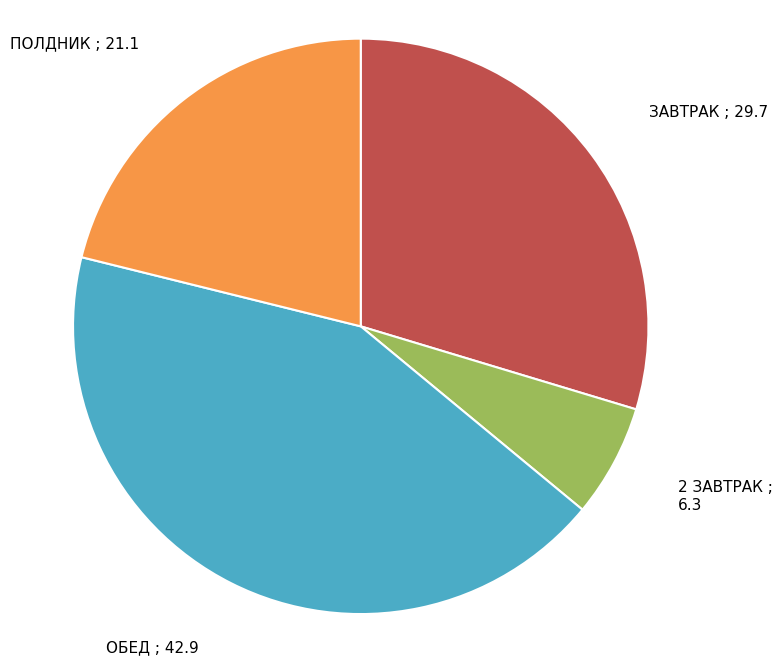

Which category has the smallest portion of the pie?

2 ЗАВТРАК